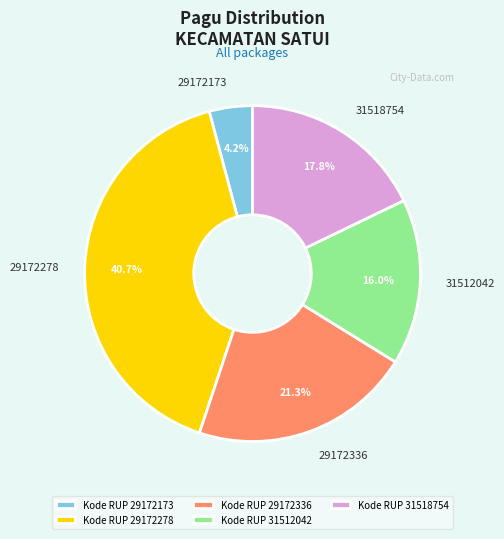

Which category has the biggest portion of the pie?

Kode RUP 29172278